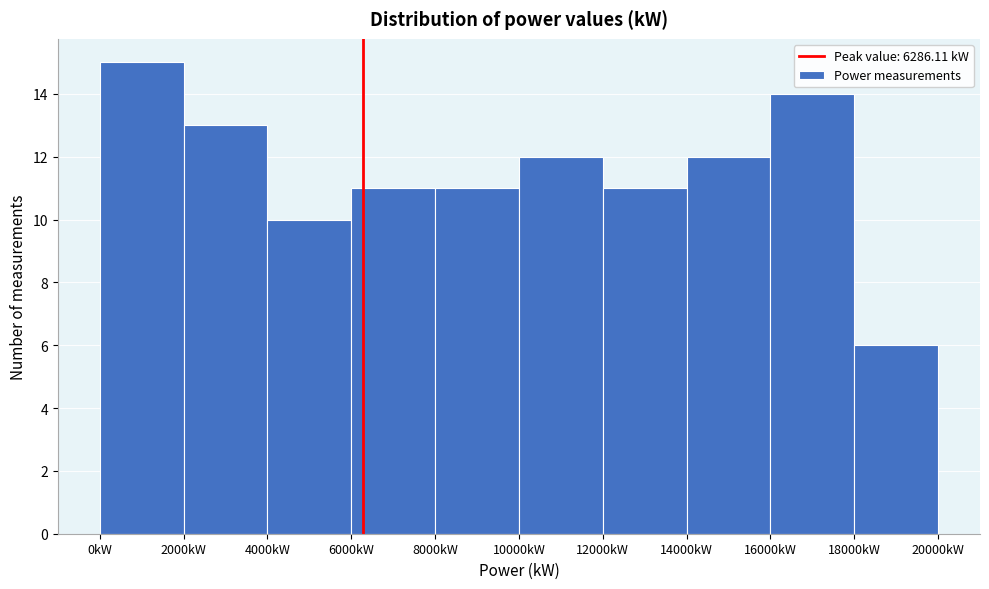

Reading left to right, transcribe this chart: for each bar, give the range it covers on the x-axis and its height. The values are not printed on the chart, so give them approximately, as read against the axis.

0 to 2000: 15
2000 to 4000: 13
4000 to 6000: 10
6000 to 8000: 11
8000 to 10000: 11
10000 to 12000: 12
12000 to 14000: 11
14000 to 16000: 12
16000 to 18000: 14
18000 to 20000: 6